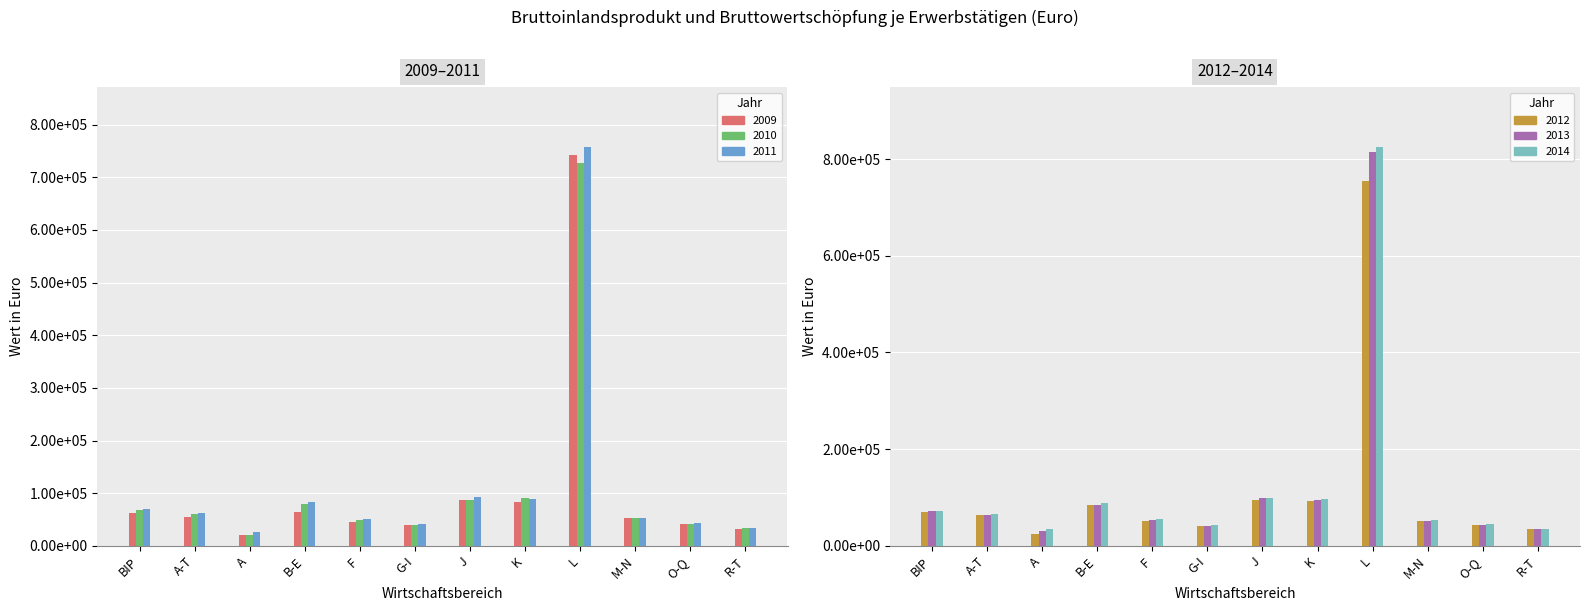

Where is 2011 nearest to the value 391652?

J